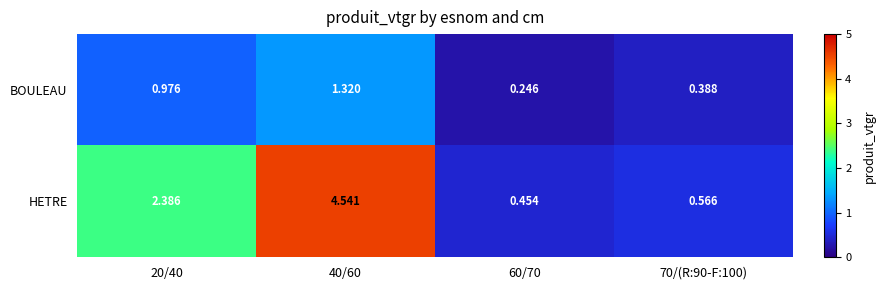

Is the value of BOULEAU at 40/60 greater than the value of HETRE at 70/(R:90-F:100)?

Yes